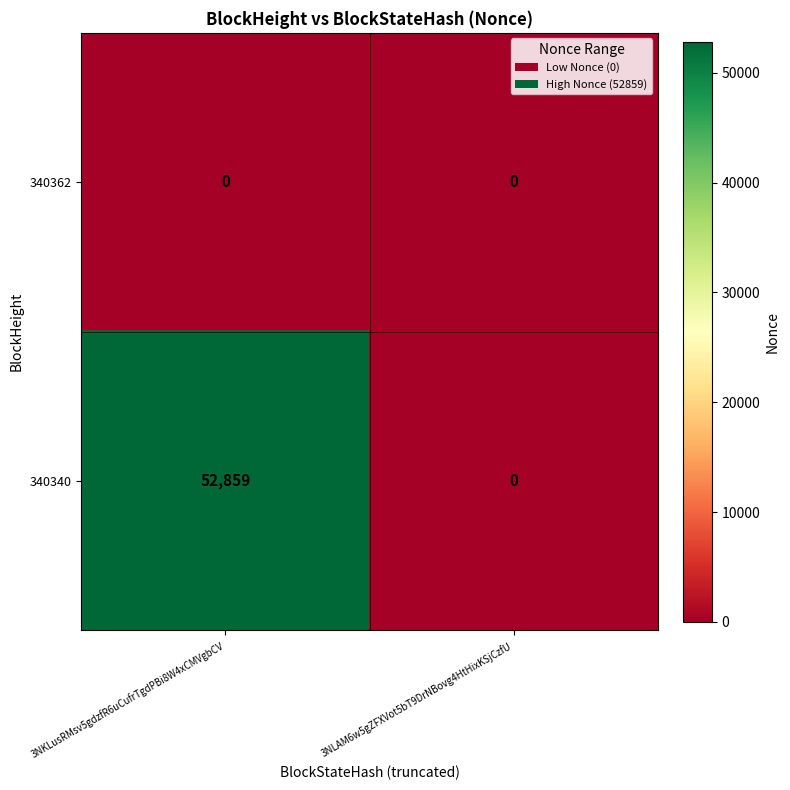

What value does the 340340 series have at 3NKLusRMsv5gdzfR6uCufrTgdPBi8W4xCMVgbCV, to the nearest 10?

52860